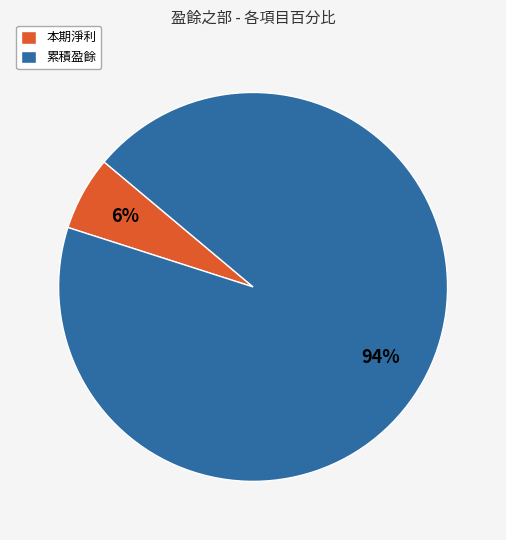

Approximately how many times larger is the value at 本期淨利 compared to 累積盈餘?

0.1